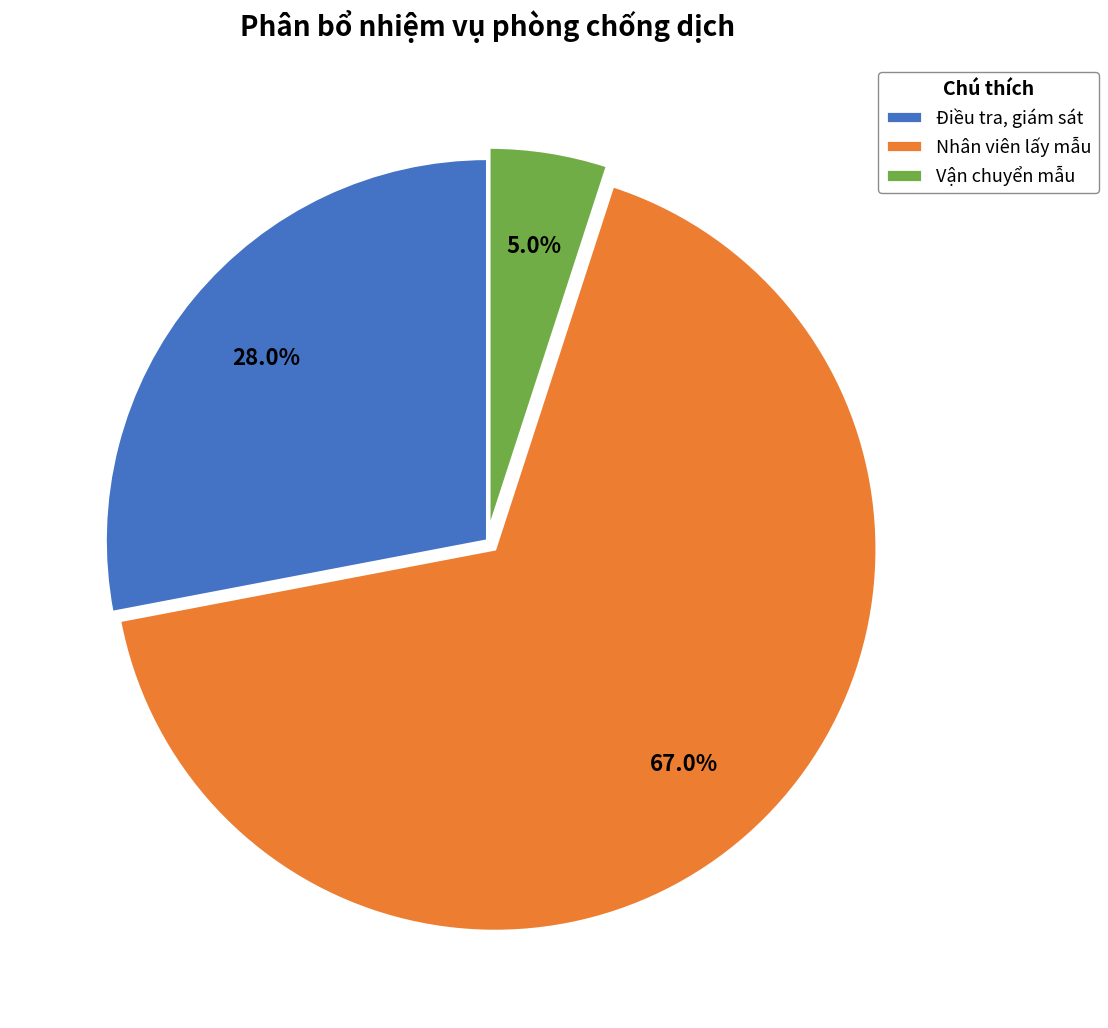

To the nearest percent, what percentage of the pie is Nhân viên lấy mẫu?

67%